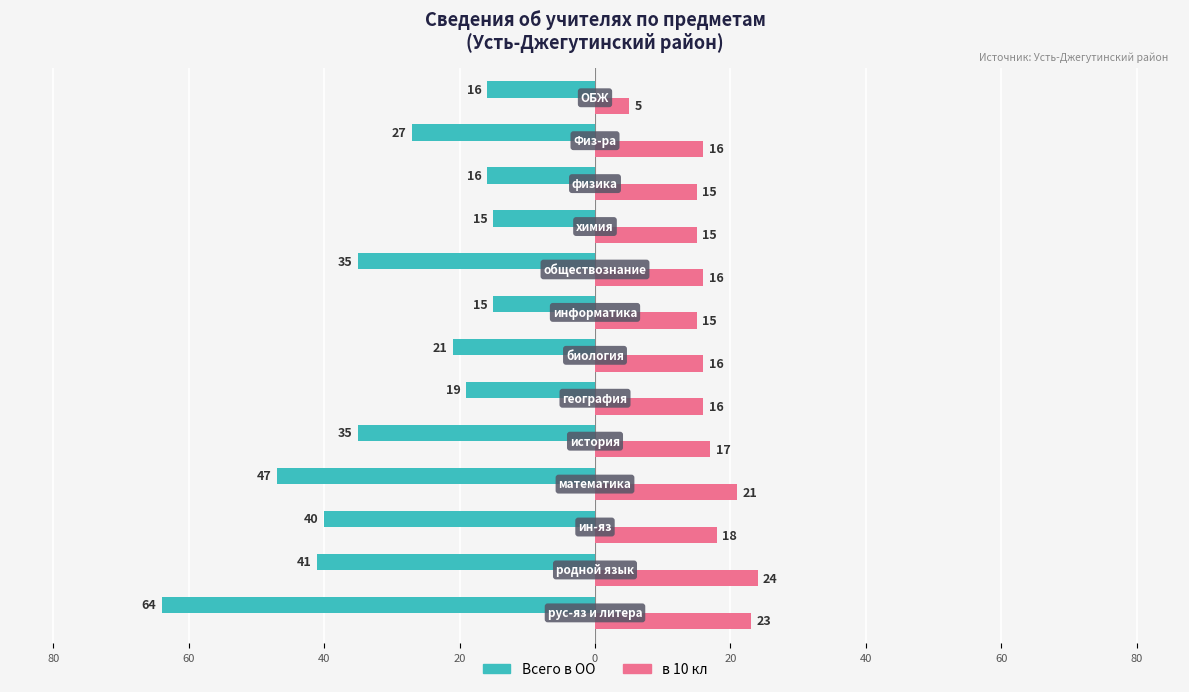

What is the value of the Всего в ОО bar at the 6th from the left?

-19